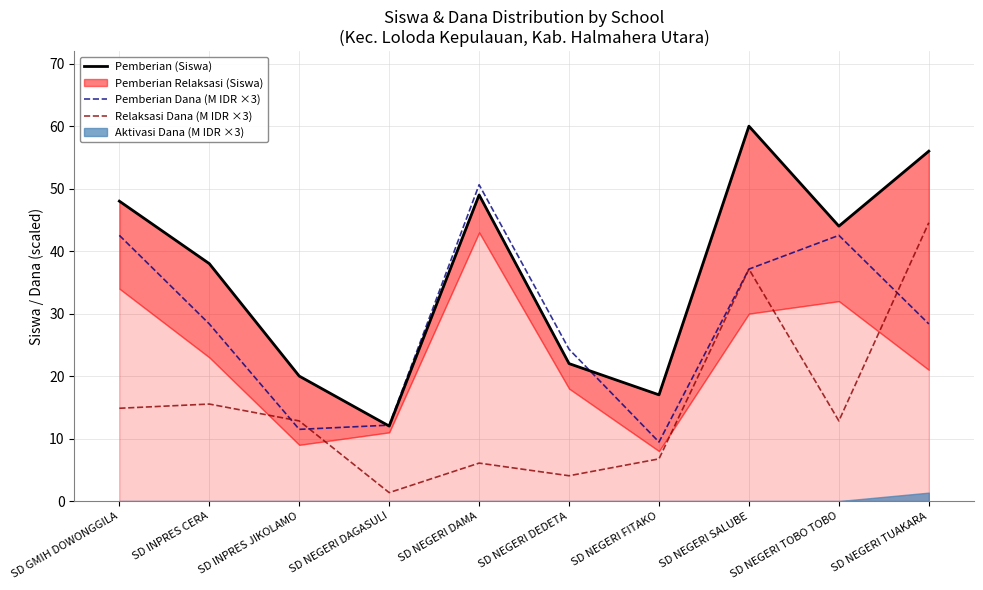

How many values in the Pemberian Dana (M IDR ×3) series are below 28?

4